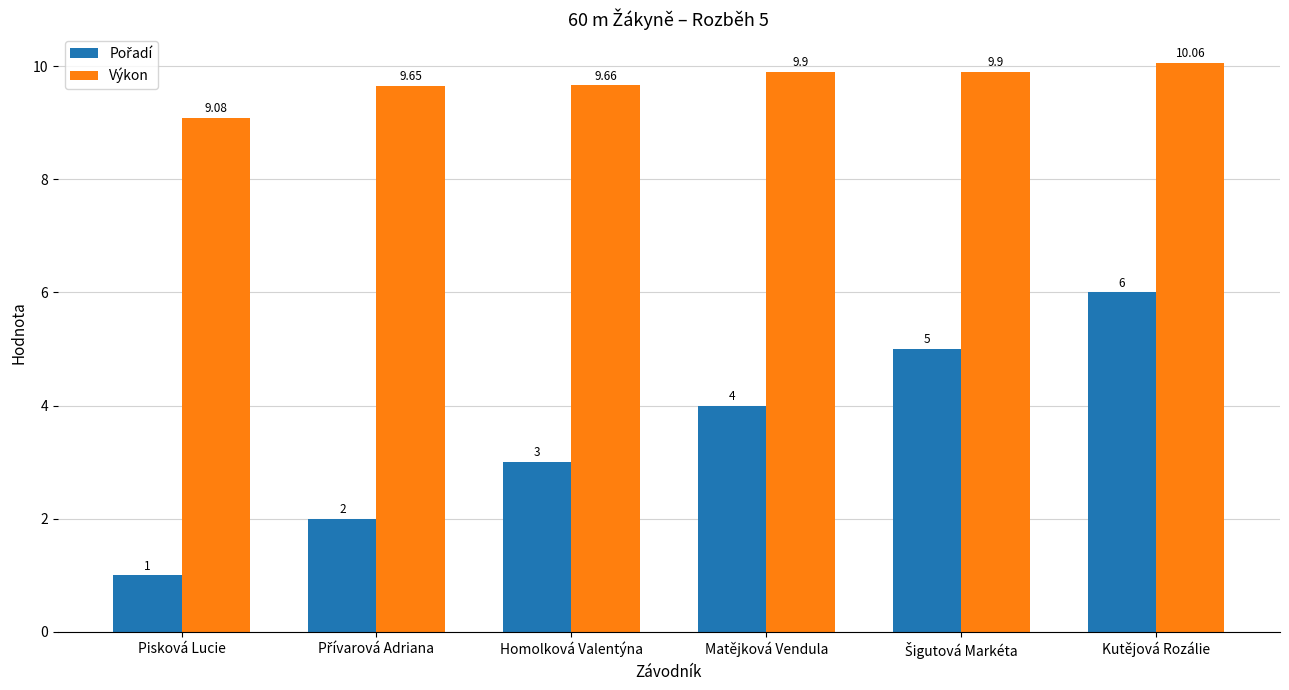

What is the difference between the maximum and minimum values in the Výkon series?

1.0